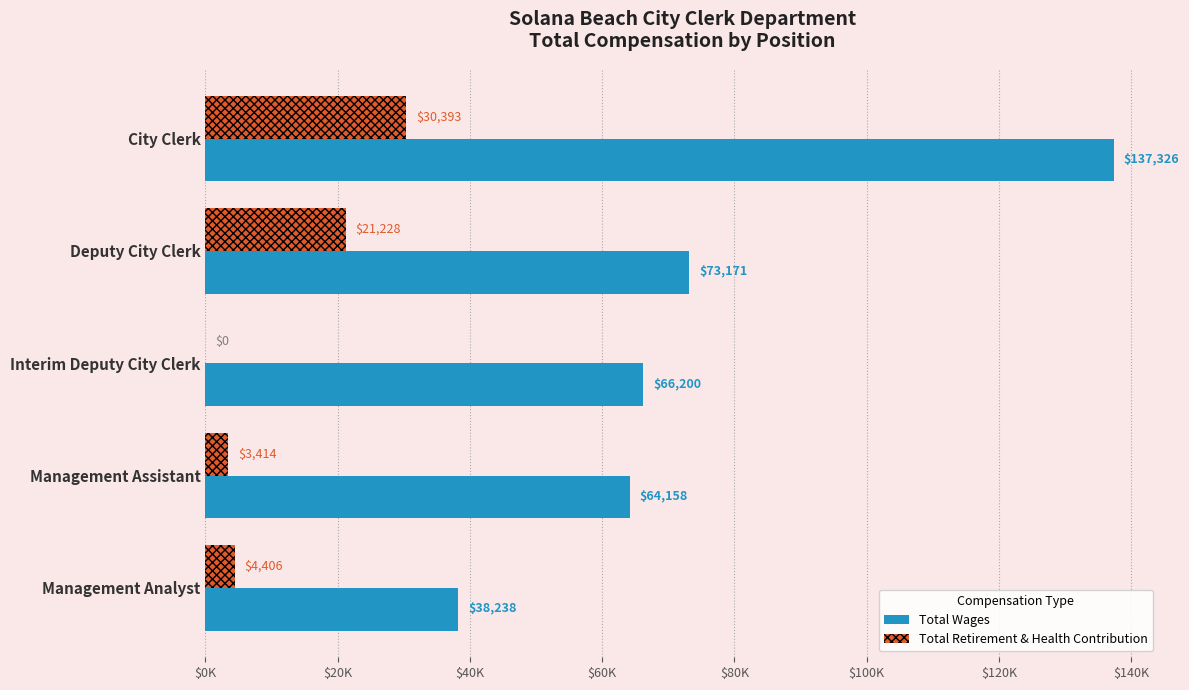

Which series has the largest total across all categories?

Total Wages